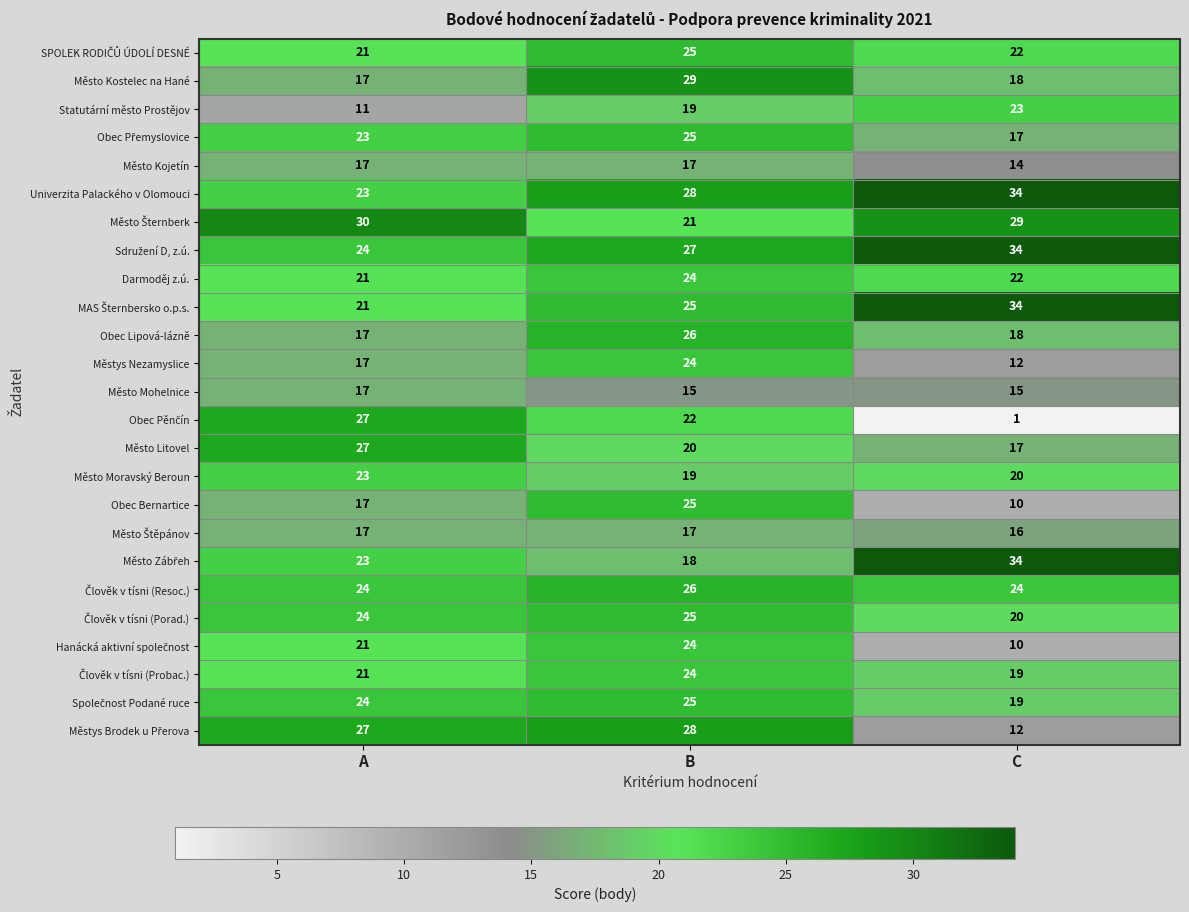

Where does the Obec Lipová-lázně series first go above 18?

B